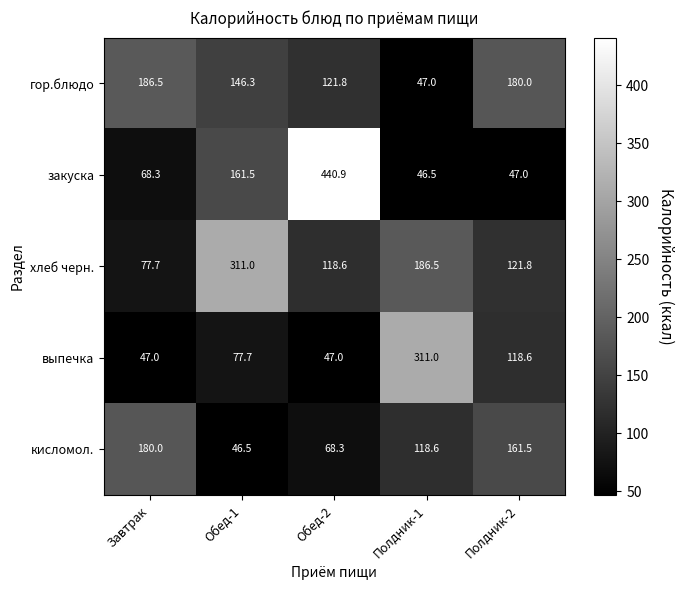

Which series has the widest spread of values?

закуска